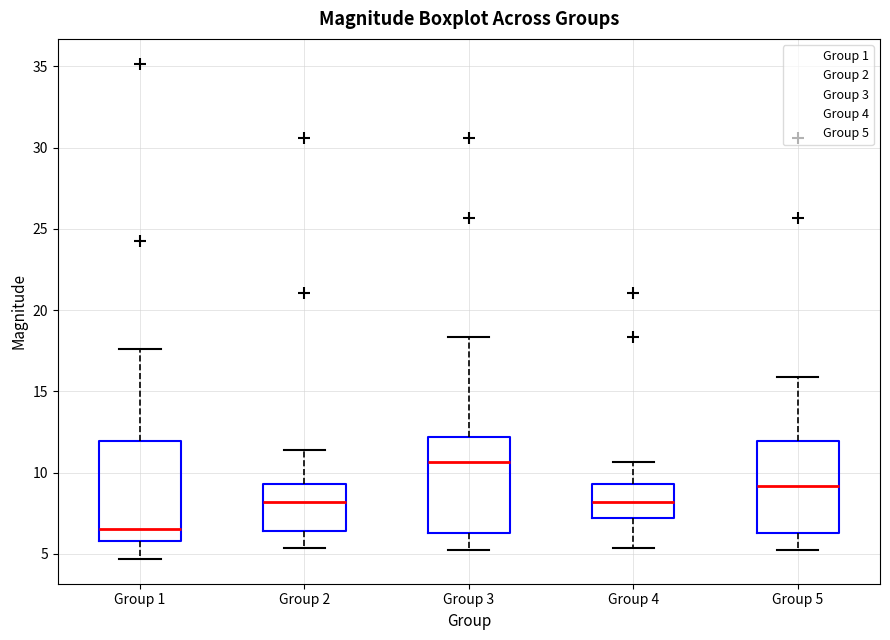

Reading left to right, read every box against the y-axis: the position of its median line, the range the box covers, and the ends of its whiskers. The values are not printed on the chart, so give them approximately, as read against the axis.

Group 1: median 6.5, box 6.0 to 12.0, whiskers 4.5 to 17.5
Group 2: median 8.0, box 6.5 to 9.5, whiskers 5.5 to 11.5
Group 3: median 10.5, box 6.5 to 12.0, whiskers 5.5 to 18.5
Group 4: median 8.0, box 7.0 to 9.5, whiskers 5.5 to 10.5
Group 5: median 9.0, box 6.5 to 12.0, whiskers 5.5 to 16.0